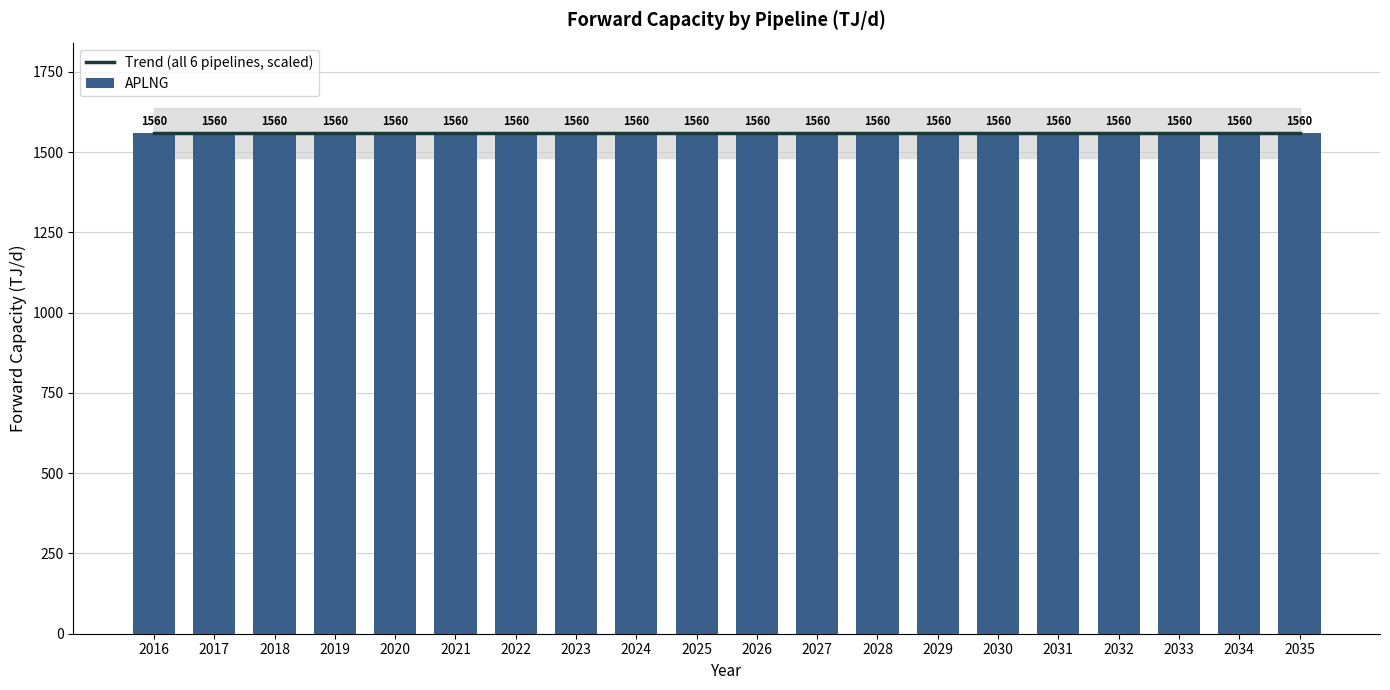

Are the bars grouped side by side (vs. stacked)?

Yes